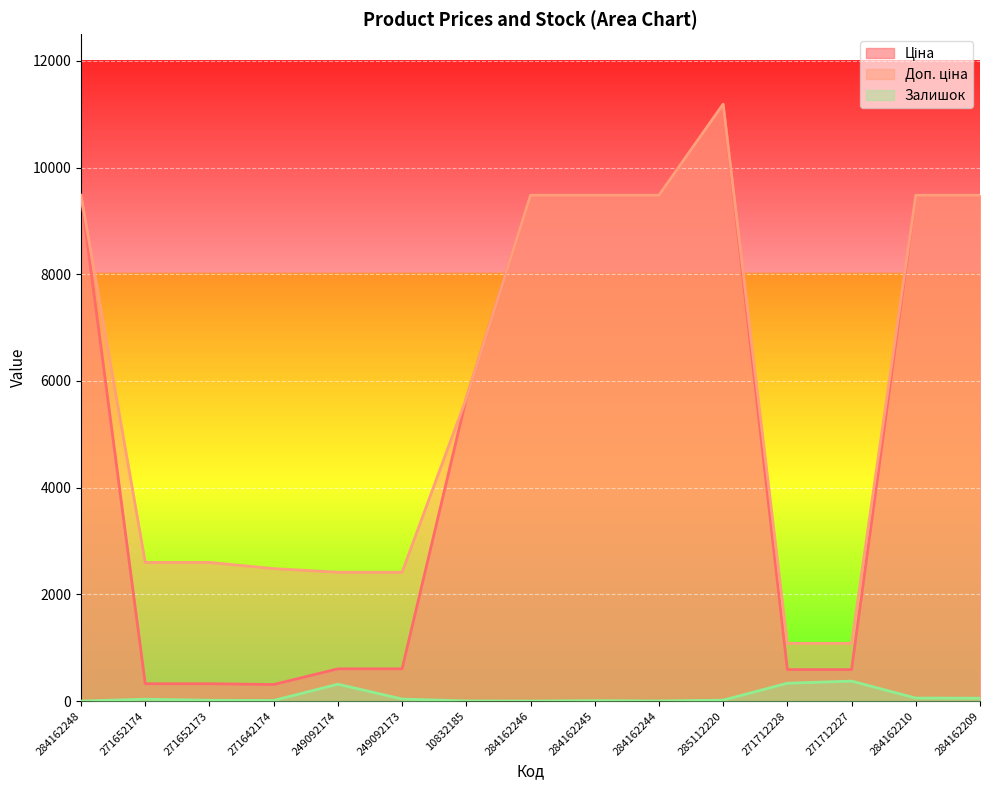

Rank the series at 284162209 from lowest to highest value.

Залишок, Ціна, Доп. ціна